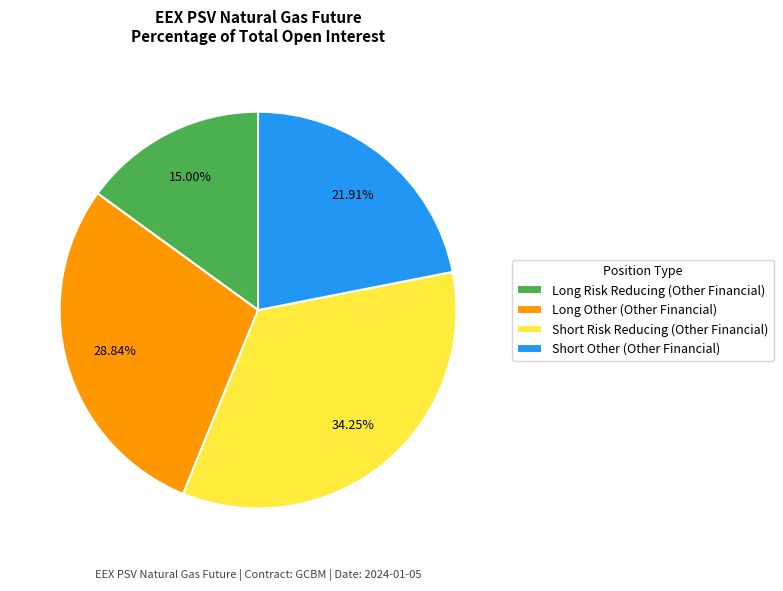

Combined, do Short Other (Other Financial) and Long Other (Other Financial) account for over 50%?

Yes